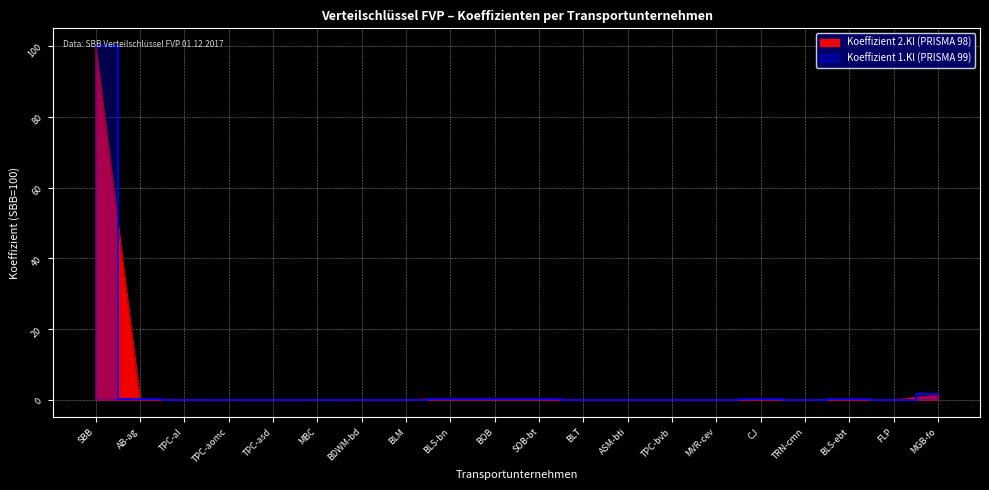

How many interior local valleys does the Koeffizient 2.Kl (PRISMA 98) series have?

6